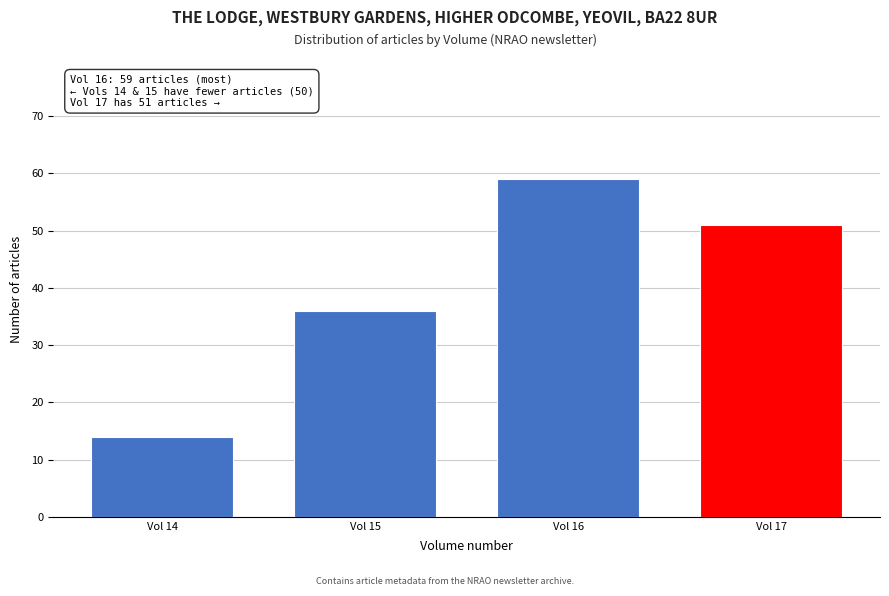

Reading left to right, transcribe all the data shown in this chart.

Vol 14=14	Vol 15=36	Vol 16=59	Vol 17=51